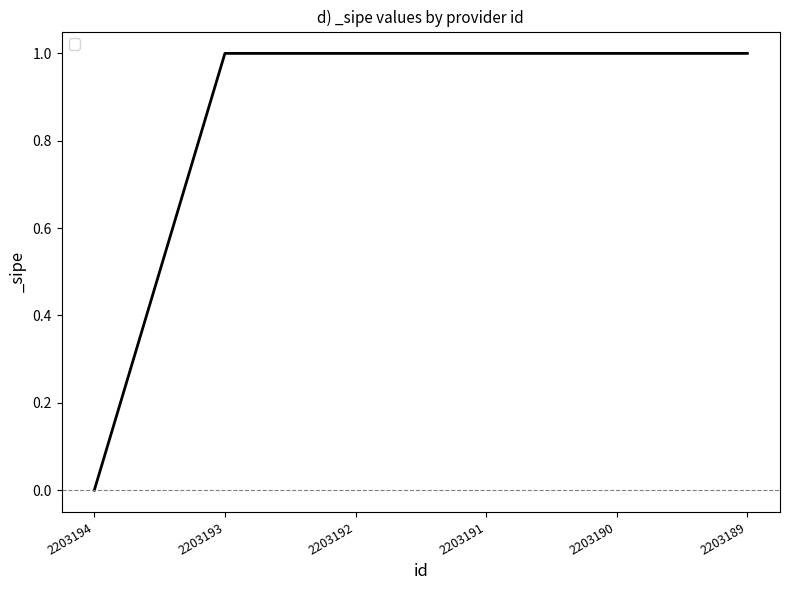

Reading left to right, extract all data points from this chart.

2203194=0	2203193=1	2203192=1	2203191=1	2203190=1	2203189=1